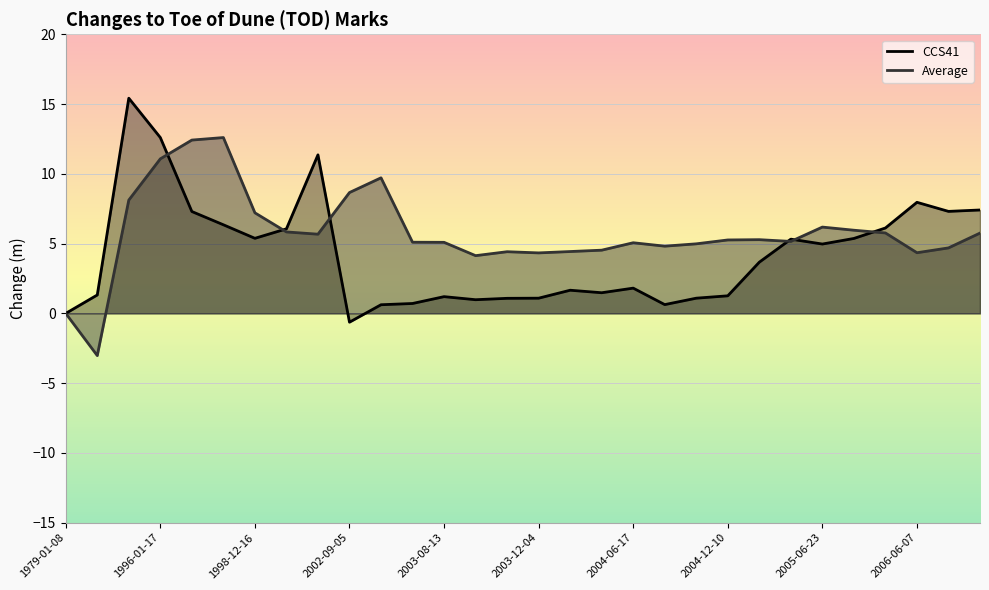

How many times do CCS41 and Average cross each other?

6